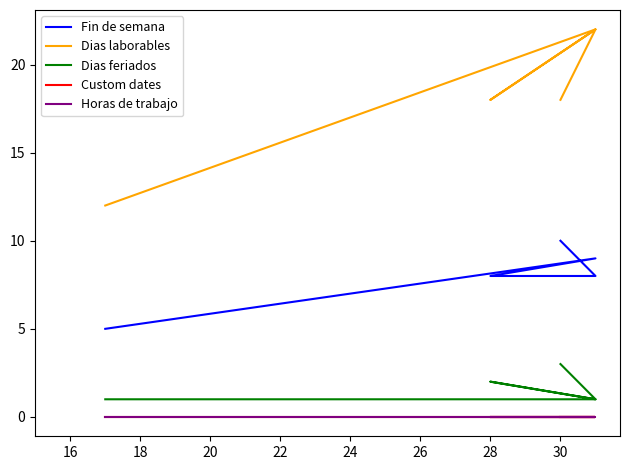

Does the chart have visible grid lines?

No